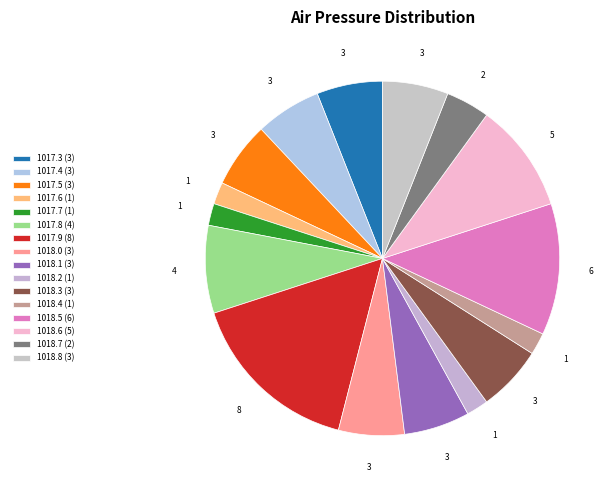

How many segments does this pie chart have?

16